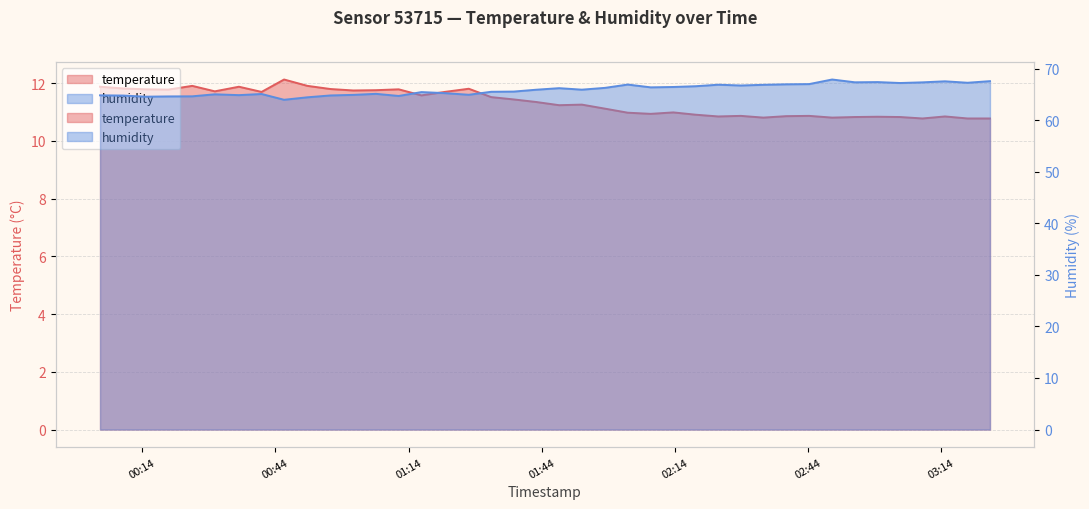

List the series in order of their peak value, highest first.

humidity, temperature